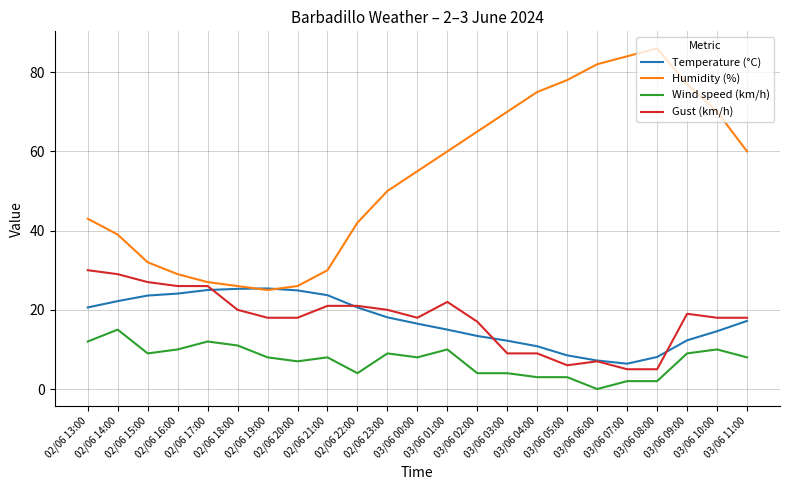

Is this an area chart (filled region under the line)?

No